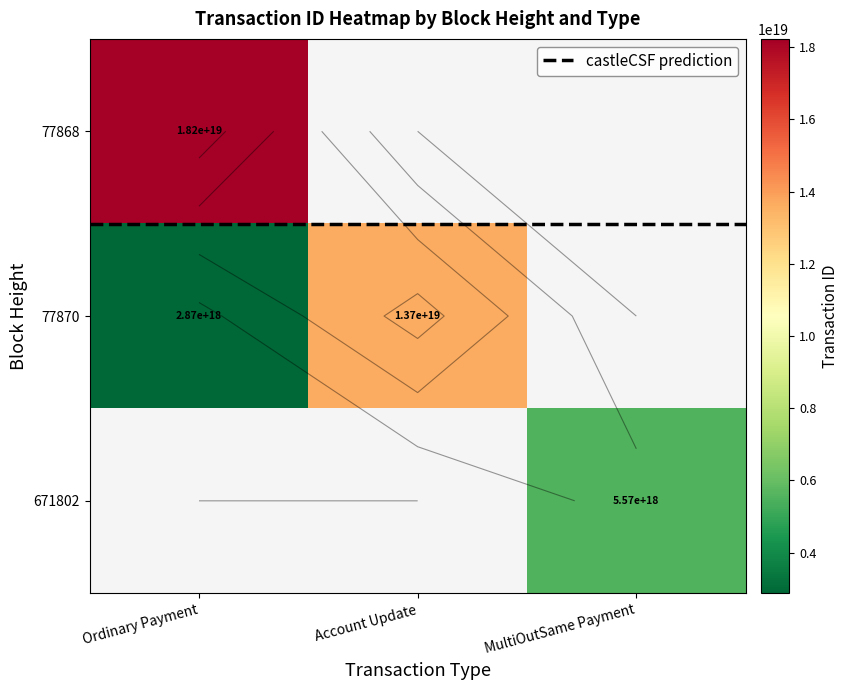

What is the sum of the 77870 values at 77868 and 77870?

16530658658266806272